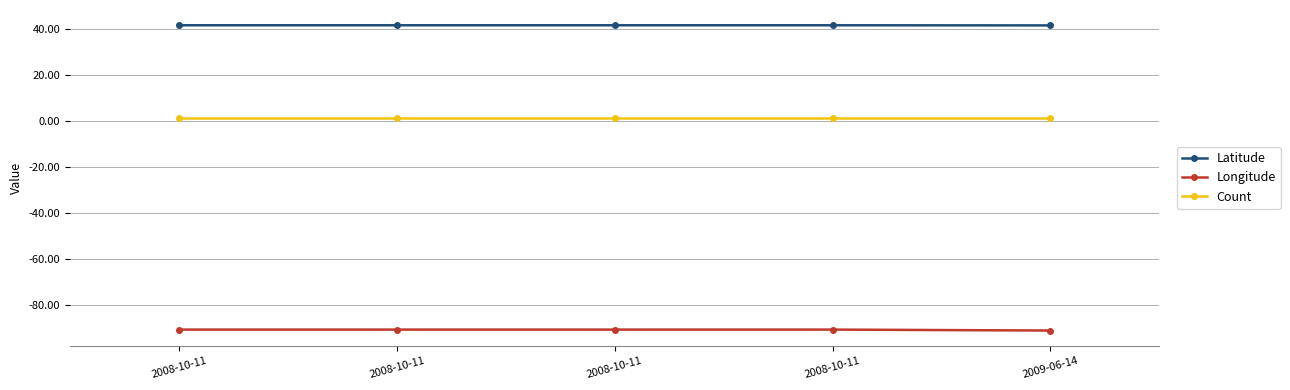

How many lines are shown in the chart?

3